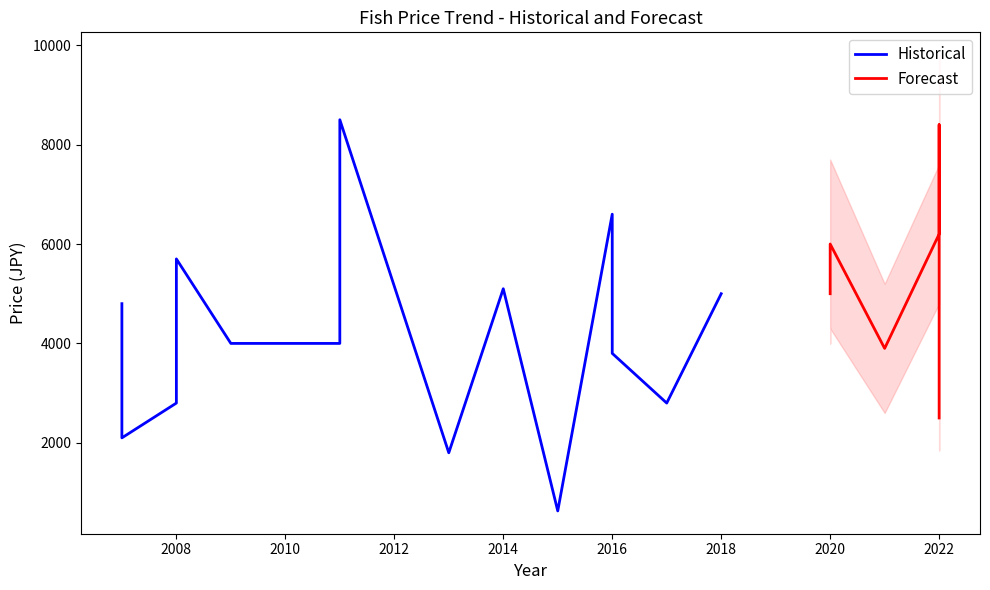

At how many categories does at least one series exceed 5225?

7